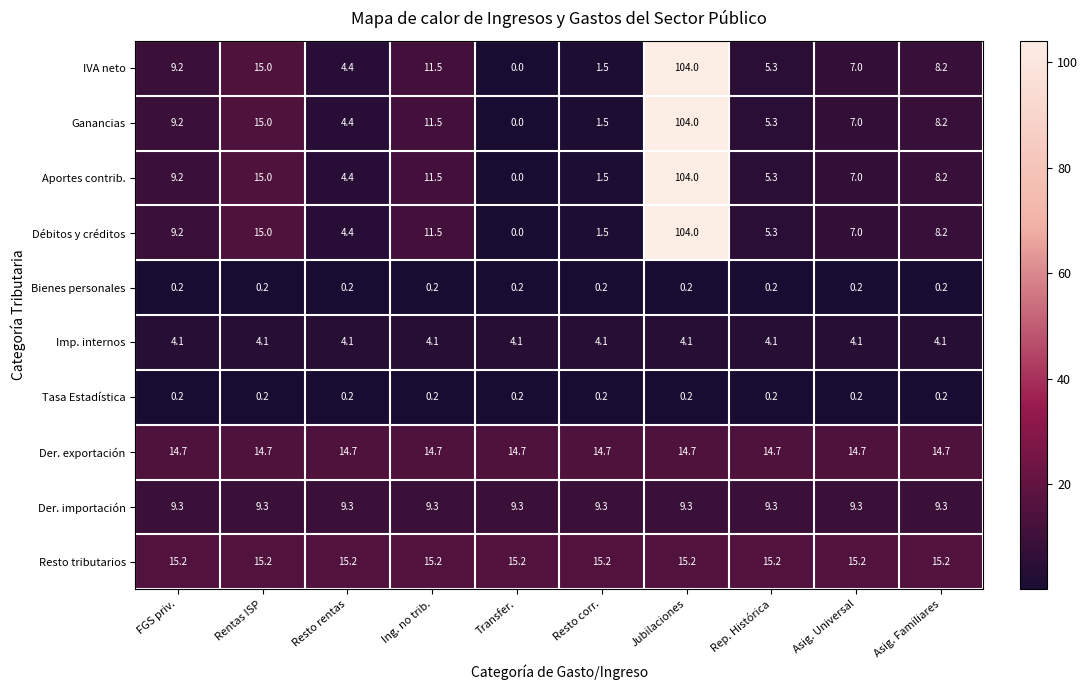

What is the greatest value displayed?

104.0